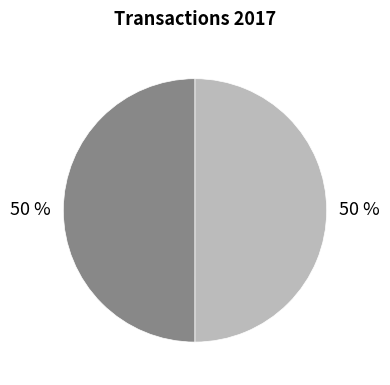

To the nearest percent, what is the average slice percentage?

50%